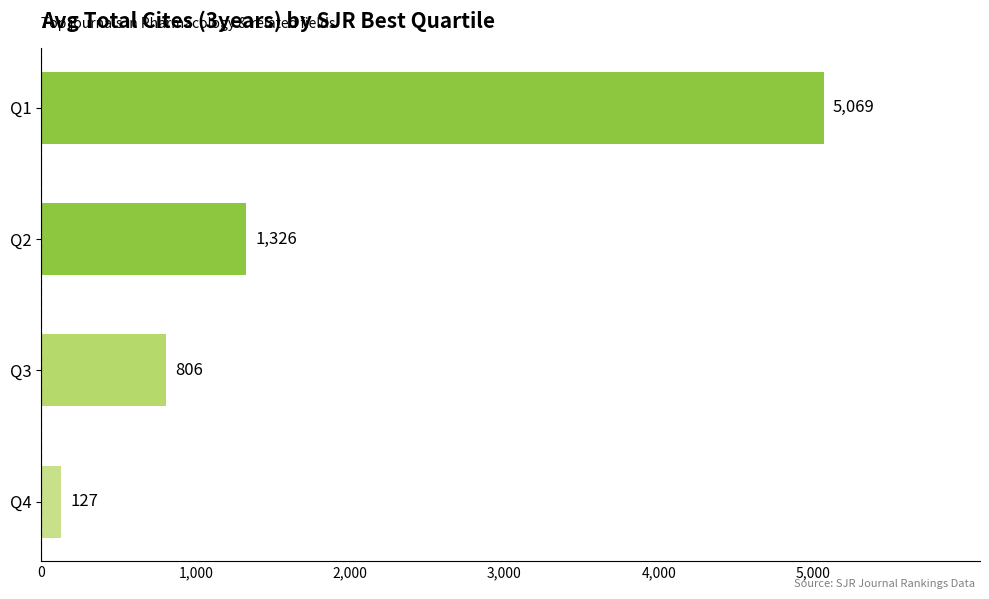

What is the greatest value displayed?

5069